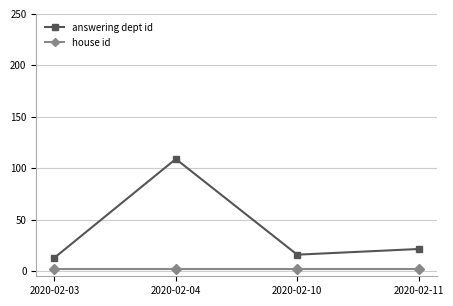

What is the total value across all series at 2020-02-10?

18.0